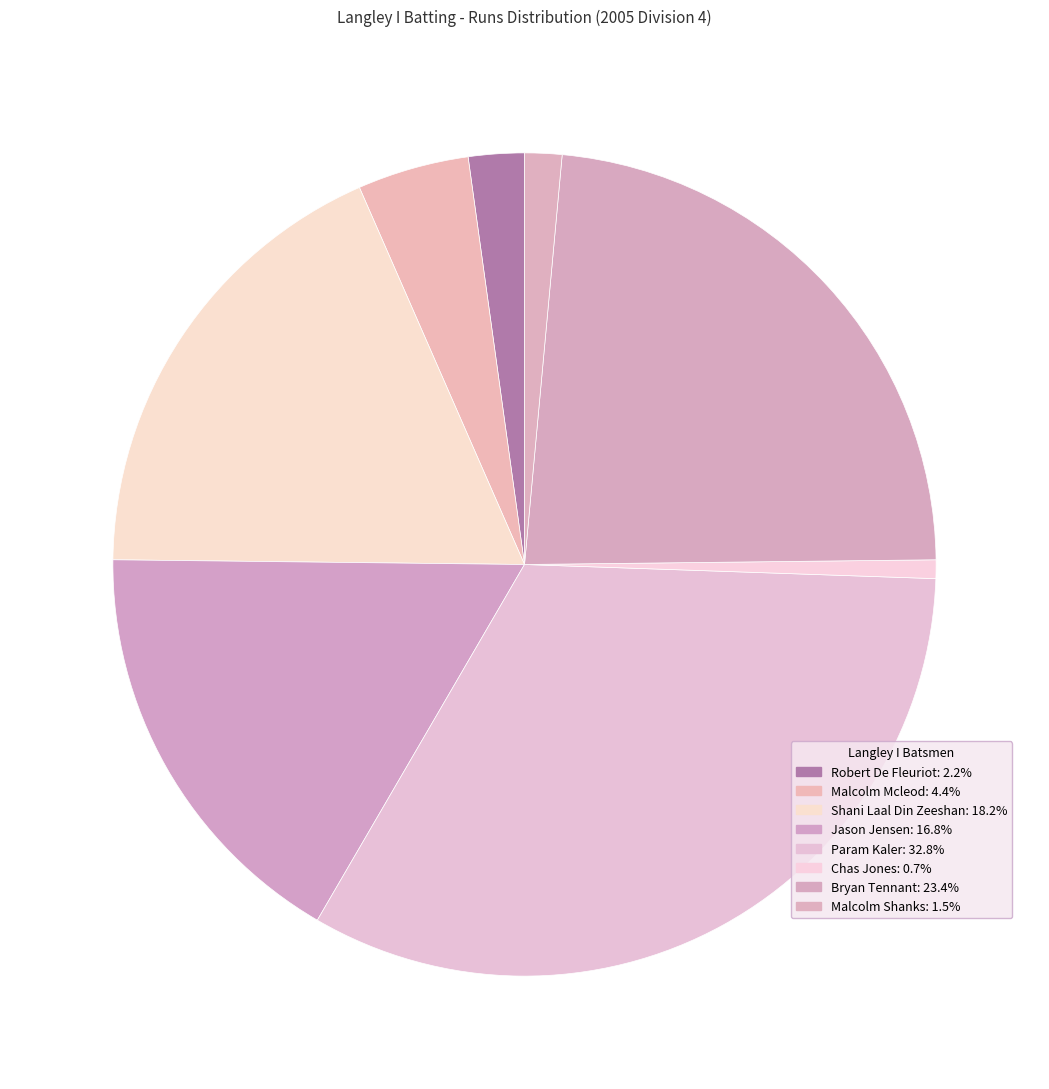

Is there a majority slice in this chart?

No